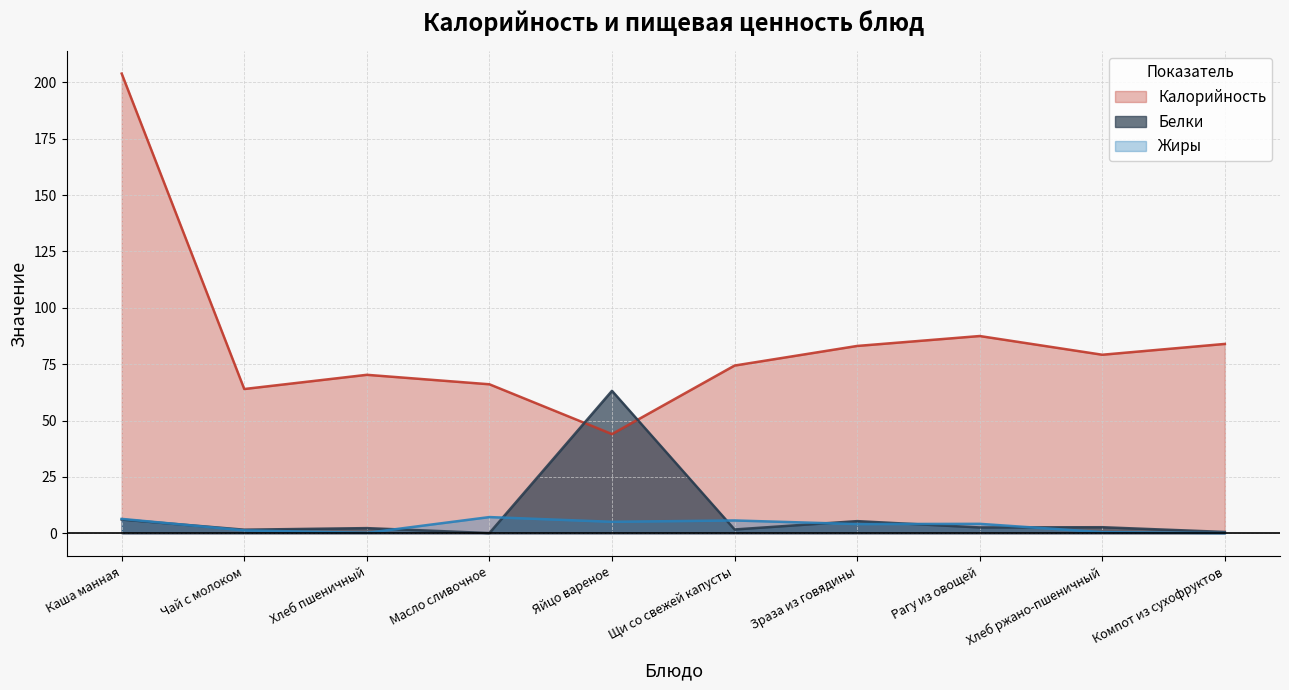

Which category has the highest value in the Калорийность series?

Каша манная